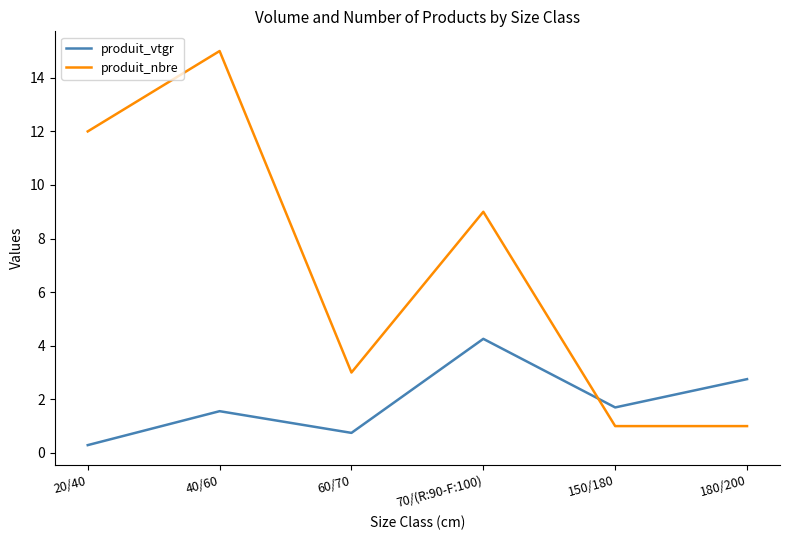

What is the minimum value for produit_nbre?

1.0